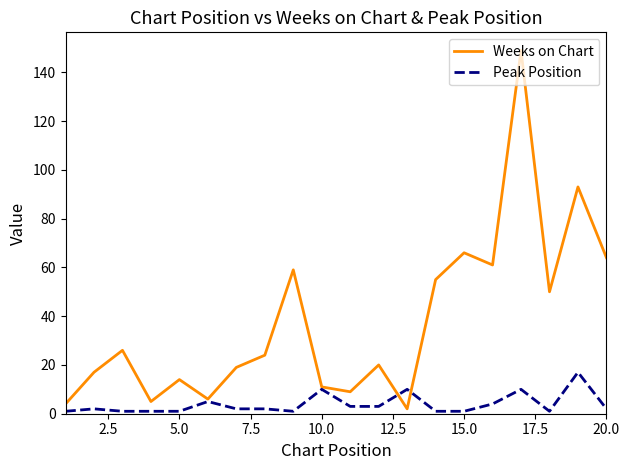

Reading left to right, list all the values displayed in this chart.

Weeks on Chart: 4	17	26	5	14	6	19	24	59	11	9	20	2	55	66	61	149	50	93	64
Peak Position: 1	2	1	1	1	5	2	2	1	10	3	3	10	1	1	4	10	1	17	2